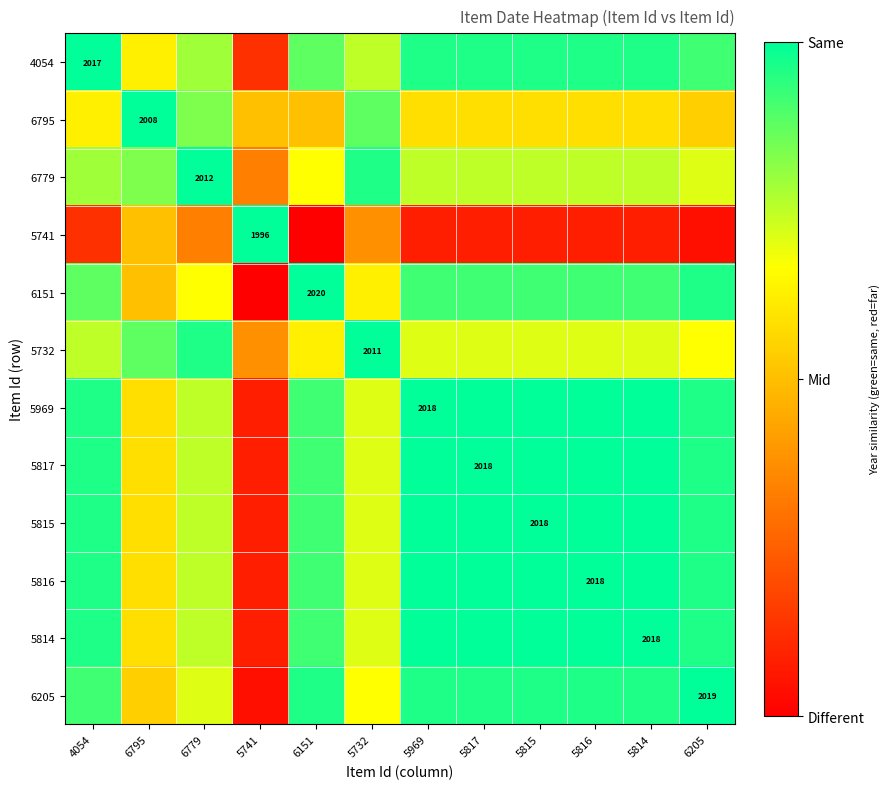

The 6205 series shows 0.2 at 6205. True or false?

False